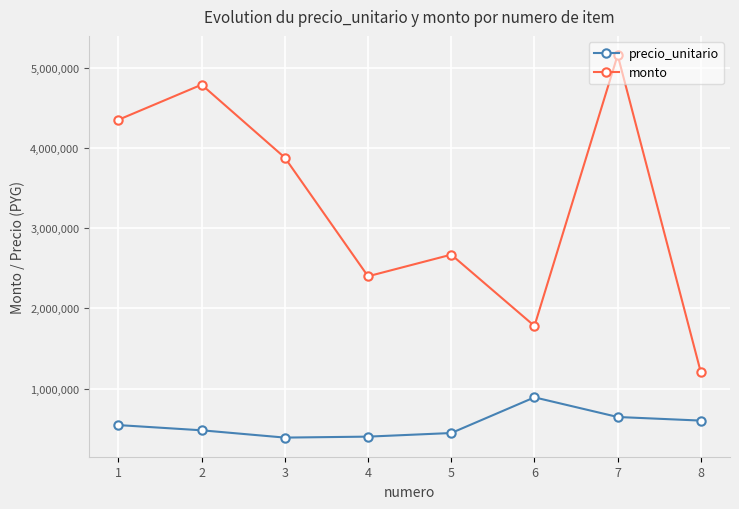

True or false: precio_unitario has more than 2 points higher than both neighbors.

False